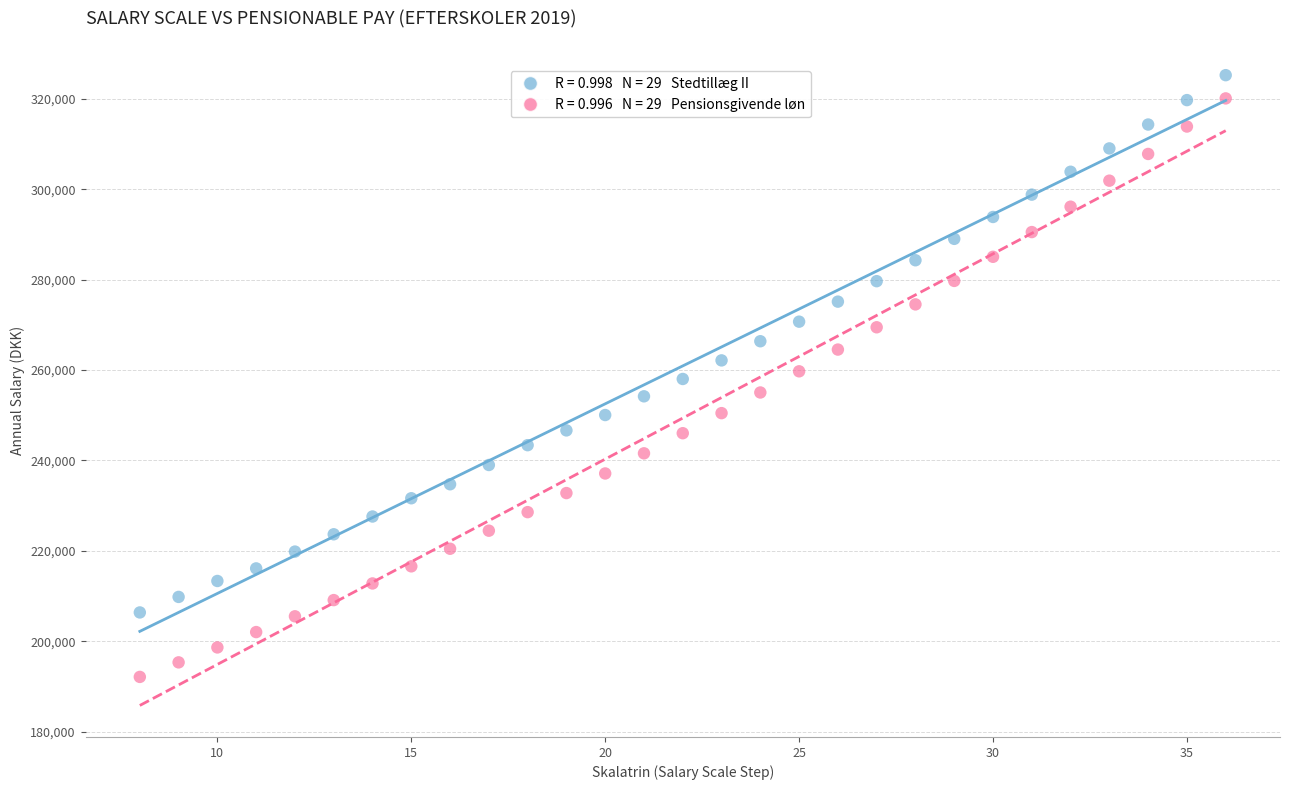

Across all data points, what is the range of X values (max minus min)?

28